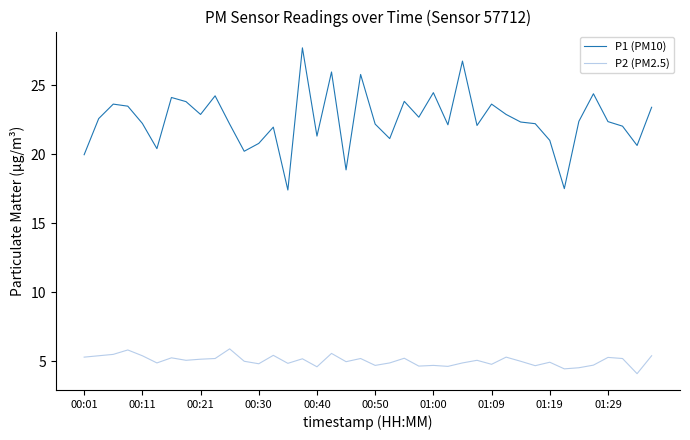

True or false: P1 (PM10) and P2 (PM2.5) intersect in this chart.

False